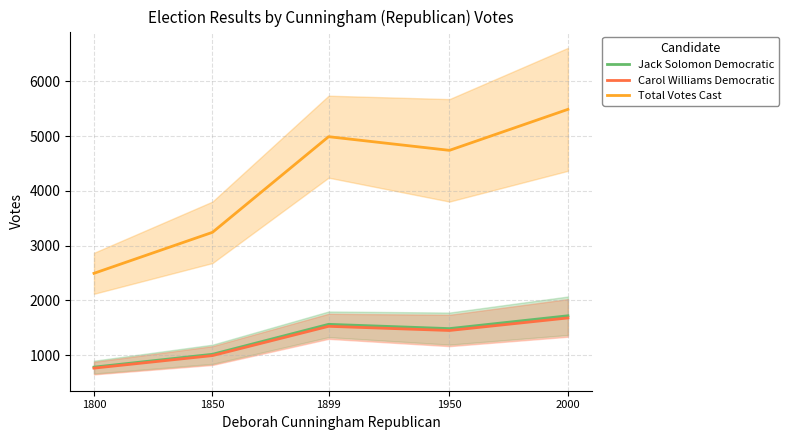

Reading left to right, extract all data points from this chart.

Jack Solomon Democratic: 781.5	1016.0	1563.0	1484.9	1719.3
Carol Williams Democratic: 763.5	992.5	1527.0	1450.7	1679.7
Total Votes Cast: 2494.5	3242.9	4989.0	4739.6	5487.9